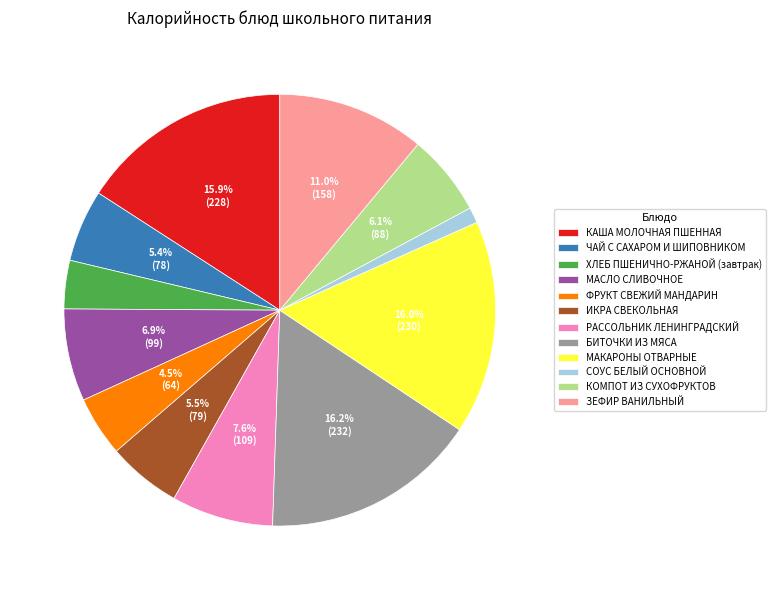

To the nearest percent, what is the average slice percentage?

8%